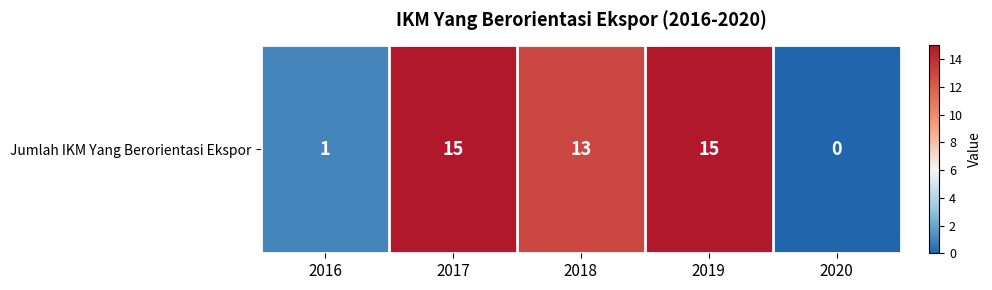

Reading left to right, transcribe all the data shown in this chart.

1	15	13	15	0